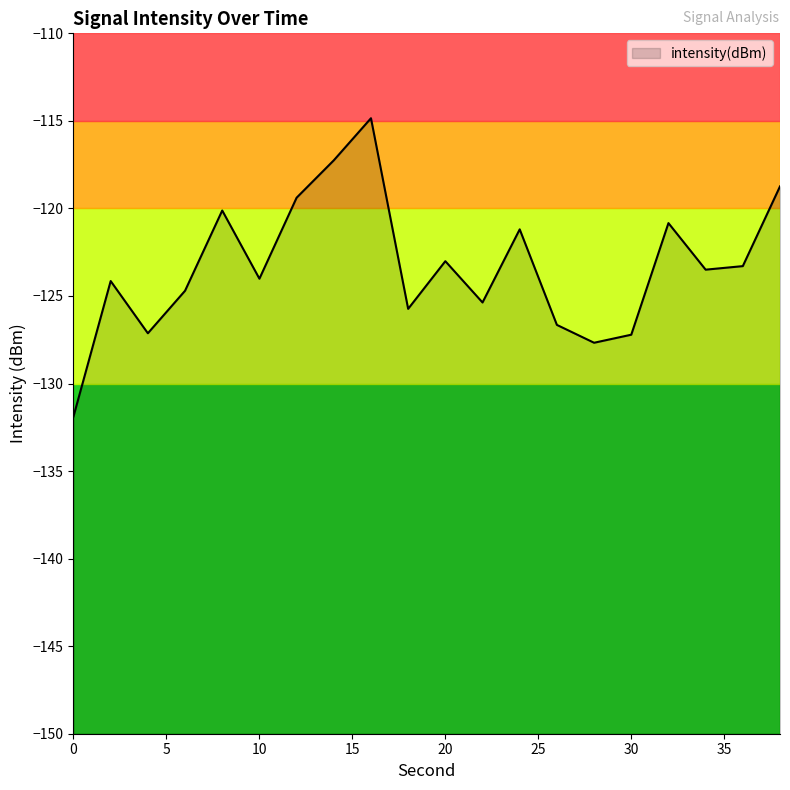

What is the maximum value shown in the chart?

-114.8